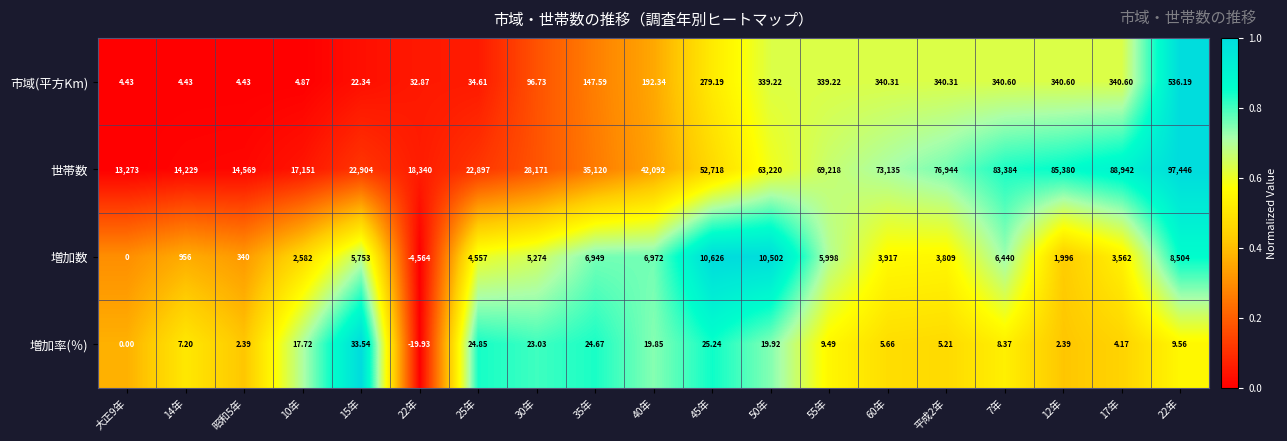

How many series are shown in this chart?

4